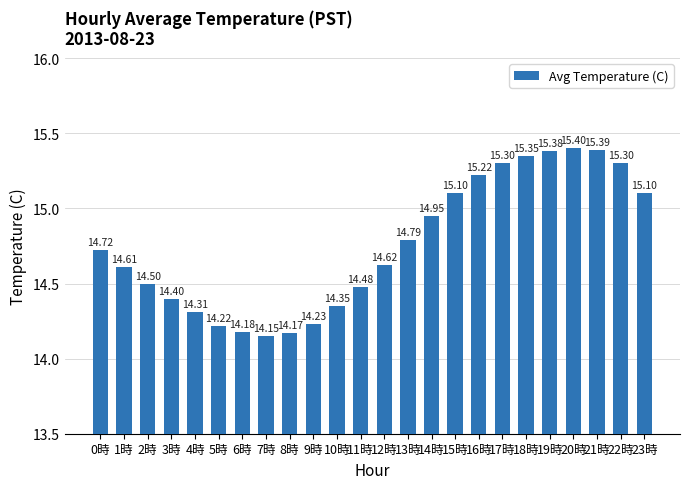

Approximately how many times larger is the value at 6時 compared to 12時?

1.0